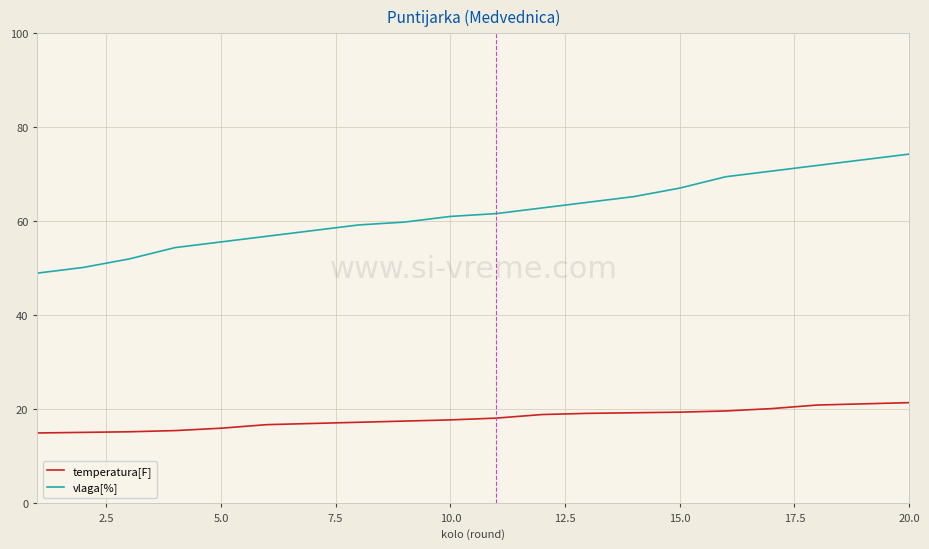

Rank the series by their maximum value, from lowest to highest.

temperatura[F], vlaga[%]